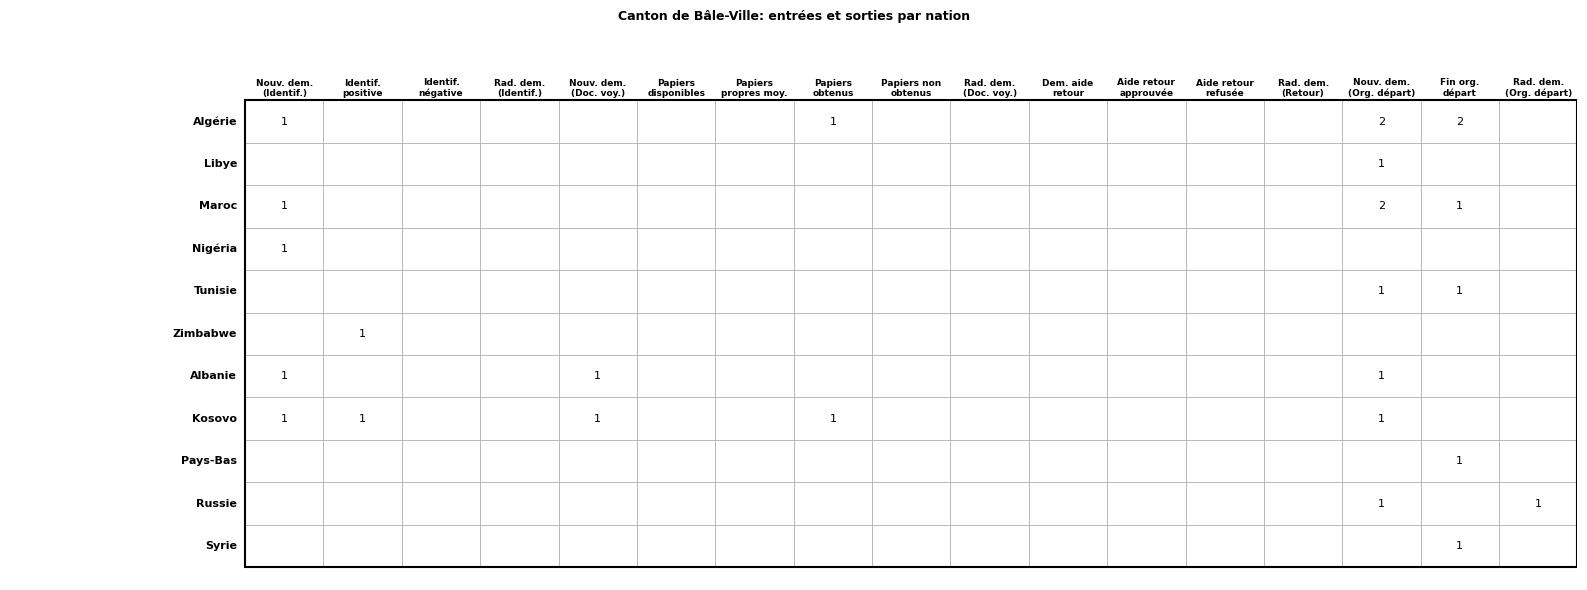

How many values in the Zimbabwe series exceed 0?

1